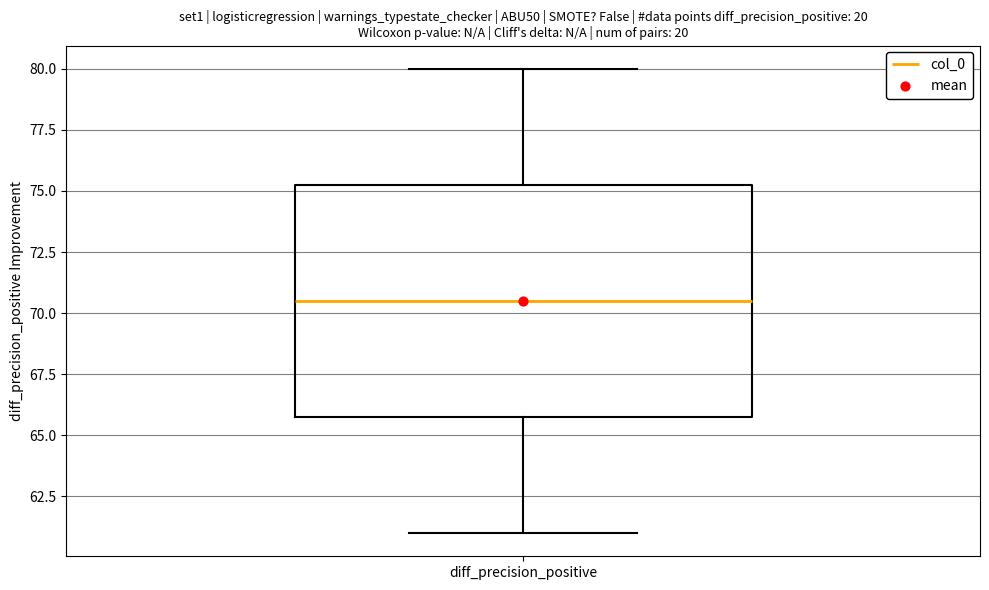

Transcribe this box plot: give where the median line is, the range the box spans, and where the two whiskers end, as read against the y-axis. The values are not printed on the chart, so give them approximately, as read against the axis.

median 70.5, box 66.0 to 75.5, whiskers 61.0 to 80.0